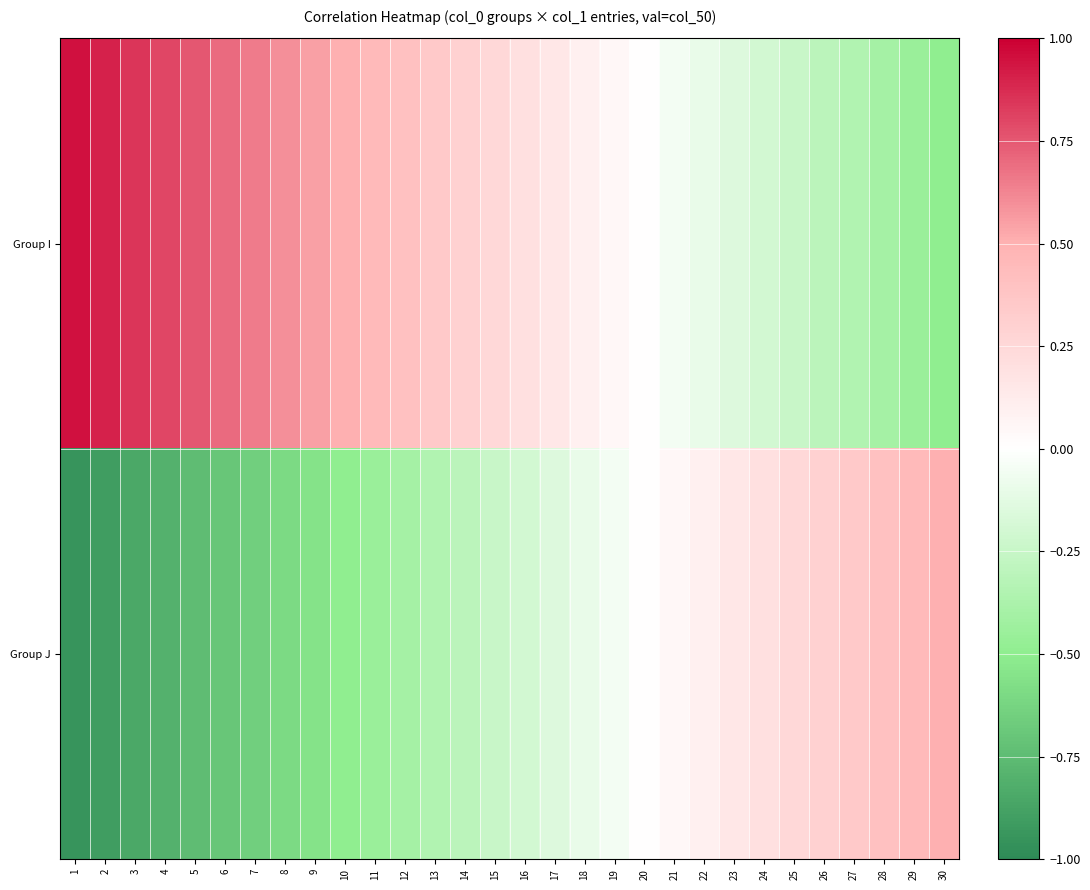

Rank the series by their average value, from lowest to highest.

Group J, Group I